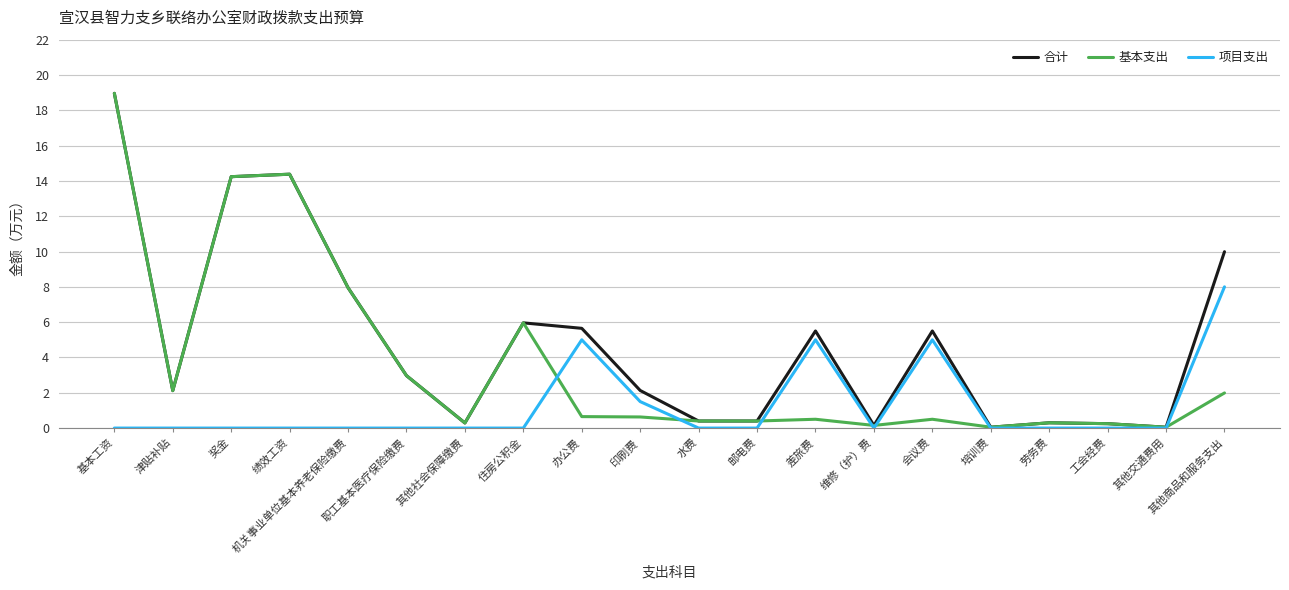

The 合计 series shows 8.0 at 机关事业单位基本养老保险缴费. True or false?

True